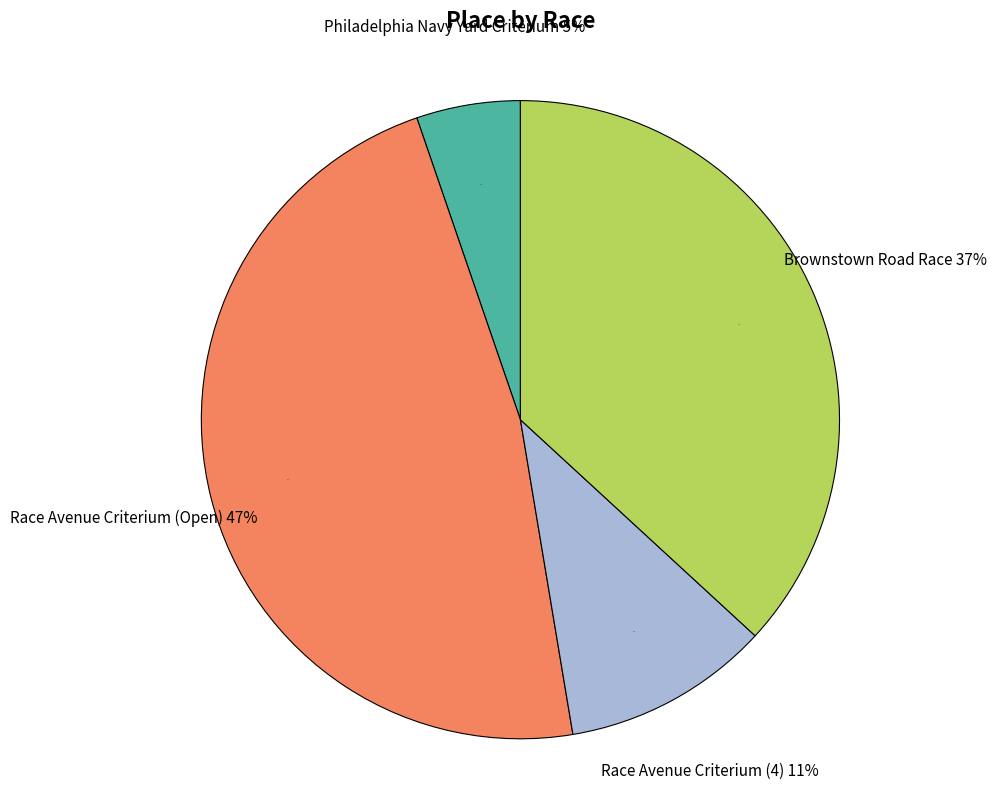

What percentage do Race Avenue Criterium (Open) and Brownstown Road Race together represent?

84.2%